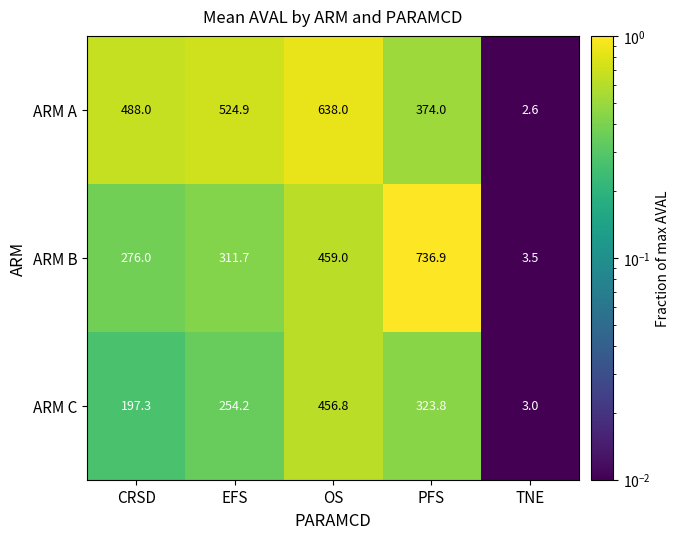

Which category has the highest value across all series?

PFS